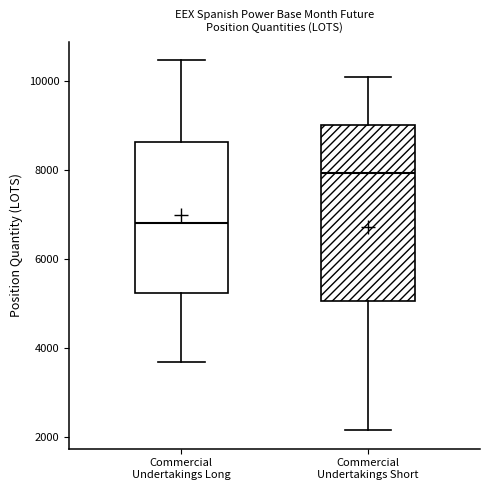

Reading left to right, read every box against the y-axis: the position of its median line, the range the box covers, and the ends of its whiskers. The values are not printed on the chart, so give them approximately, as read against the axis.

Commercial Undertakings Long: median 6800, box 5200 to 8600, whiskers 3600 to 10400
Commercial Undertakings Short: median 8000, box 5000 to 9000, whiskers 2200 to 10000